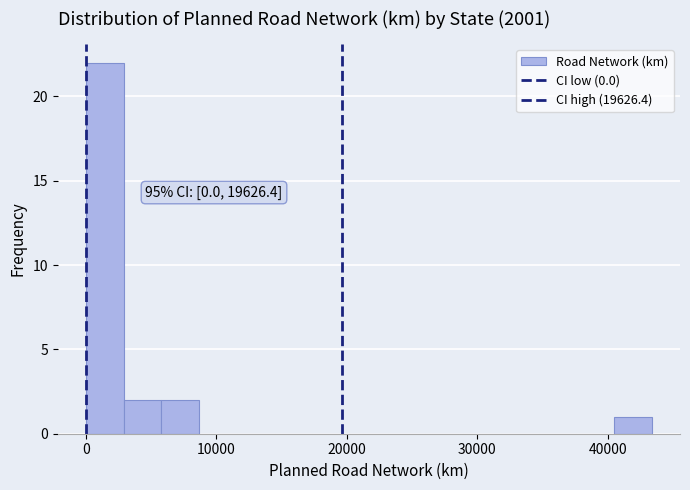

Around what value on the x-axis is the tallest bar? Give the approximate position of its centre, as read against the axis.

1000